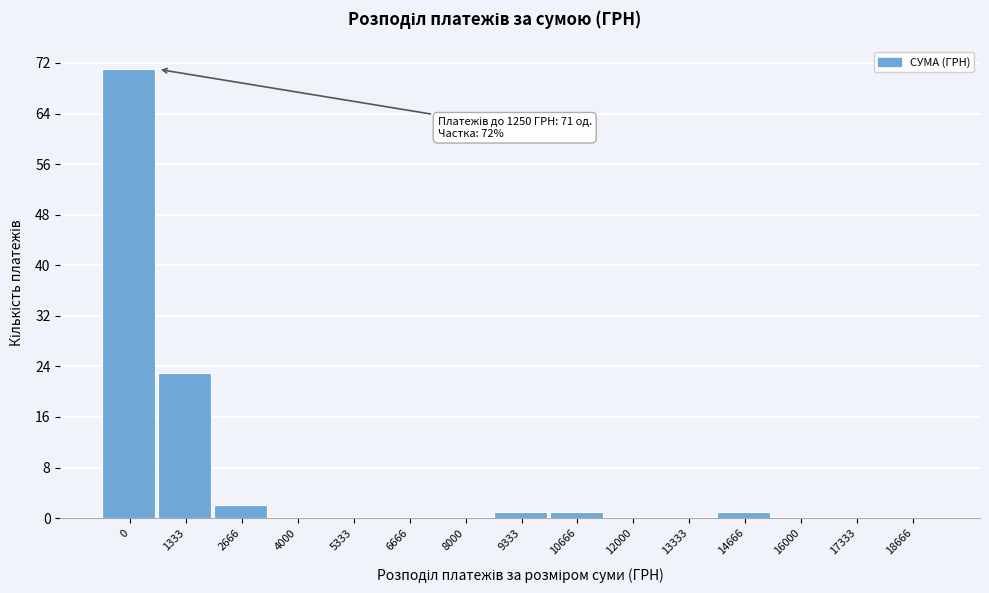

Reading right to left, what are all the values shown in this chart?

18666=0	17333=0	16000=0	14666=1	13333=0	12000=0	10666=1	9333=1	8000=0	6666=0	5333=0	4000=0	2666=2	1333=23	0=71